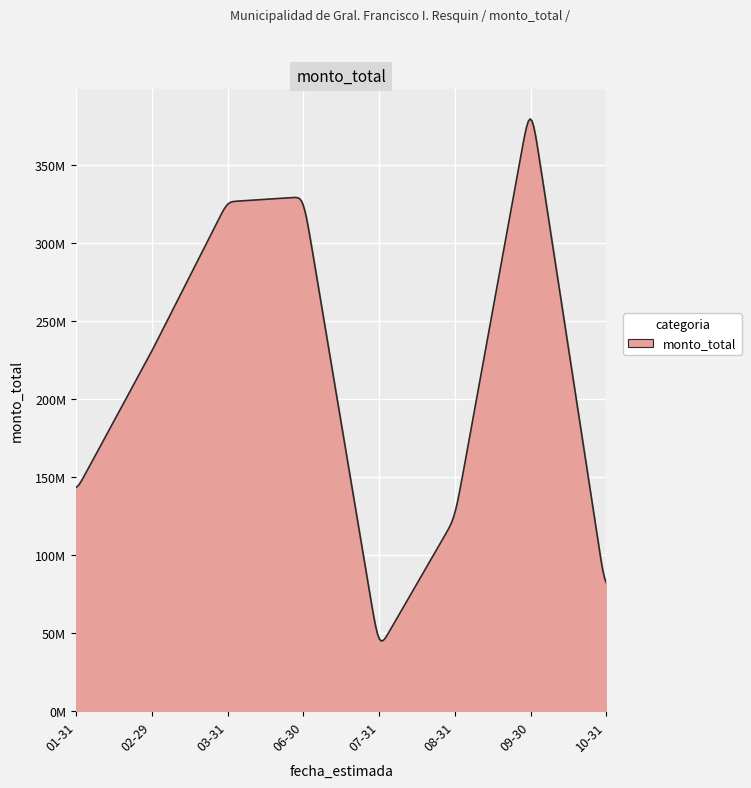

What is the label of the 13th point from the left?

2020-09-30